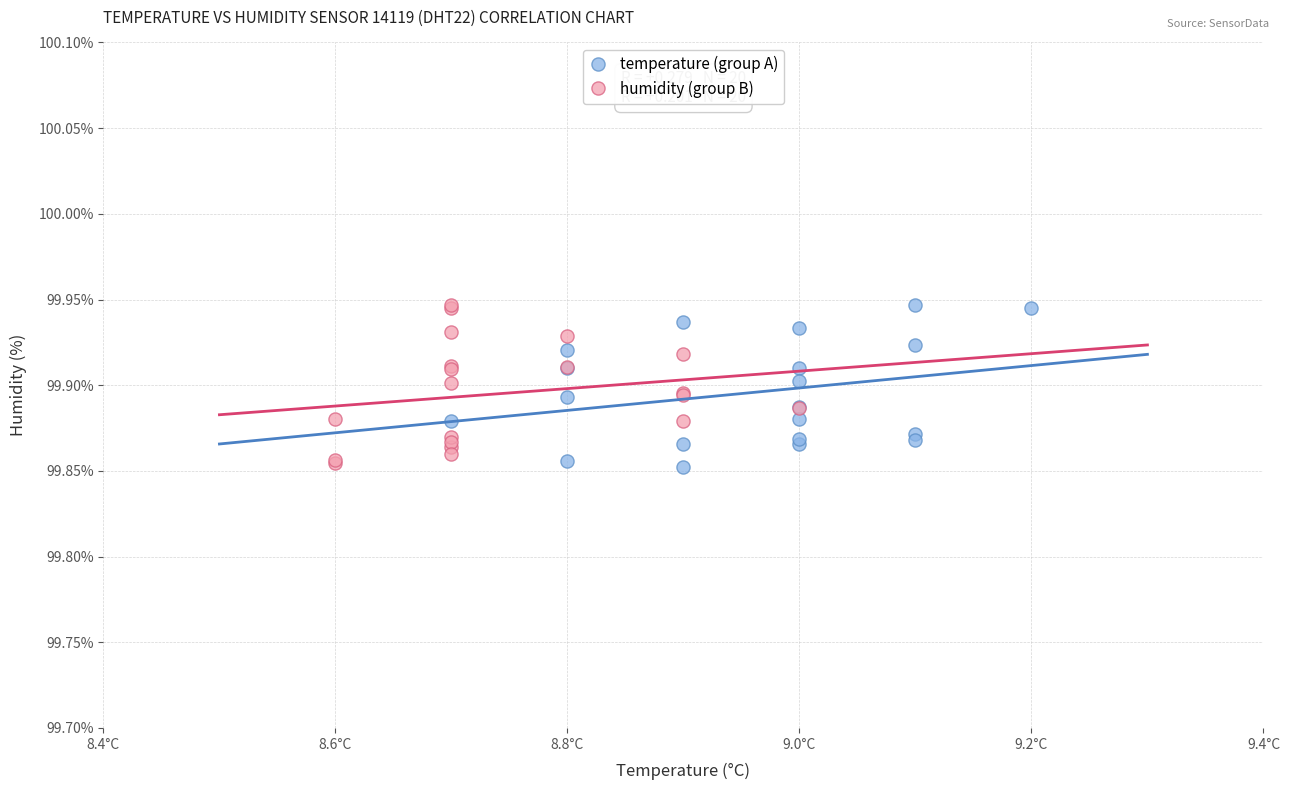

What are all the series names shown in the legend?

temperature (group A), humidity (group B)